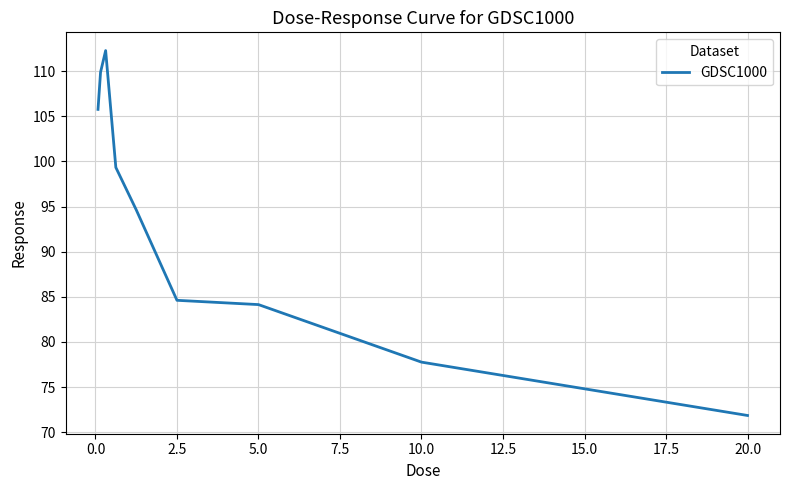

What is the difference between the maximum and minimum values?

40.4